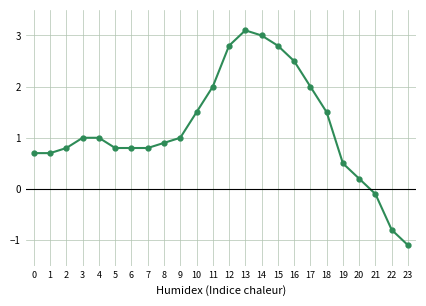

How many negative values are there?

3